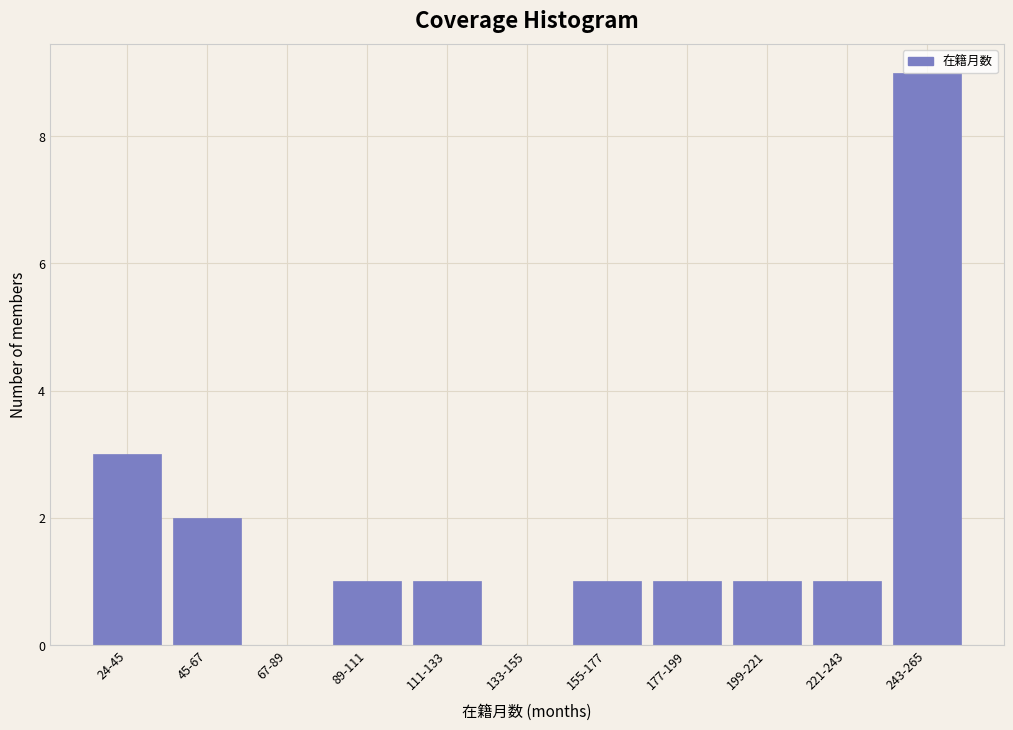

At which label is the value closest to 4?

24-45